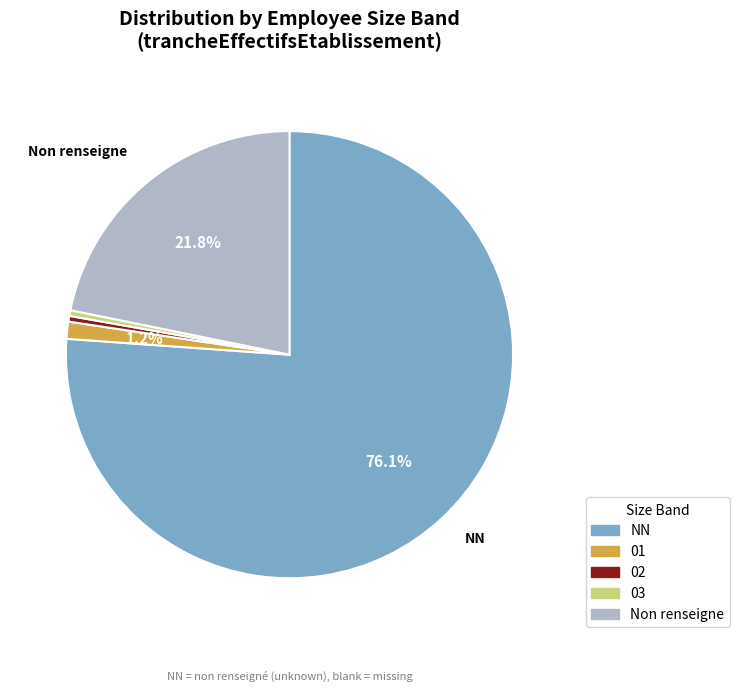

How many slices are in this pie chart?

5